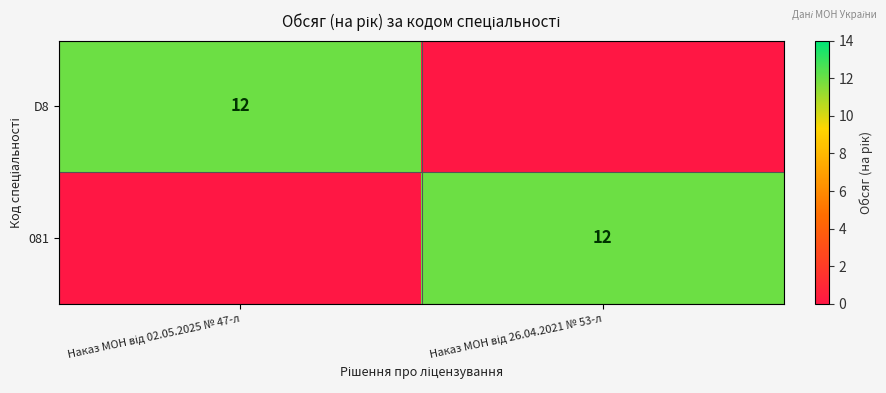

List the labels in order of 081 value, largest first.

Наказ МОН від 26.04.2021 № 53-л, Наказ МОН від 02.05.2025 № 47-л